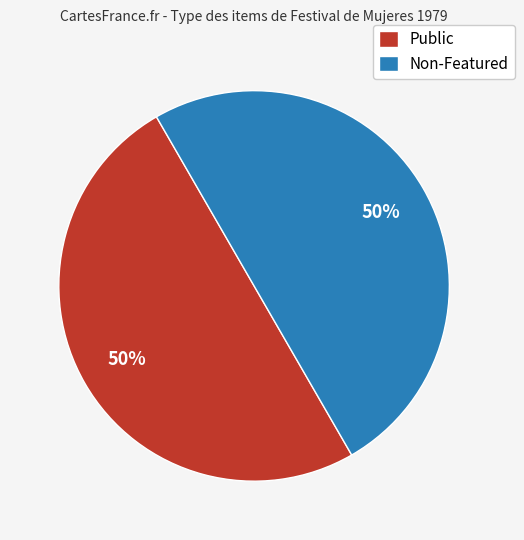

Approximately how many times larger is the value at Non-Featured compared to Public?

1.0